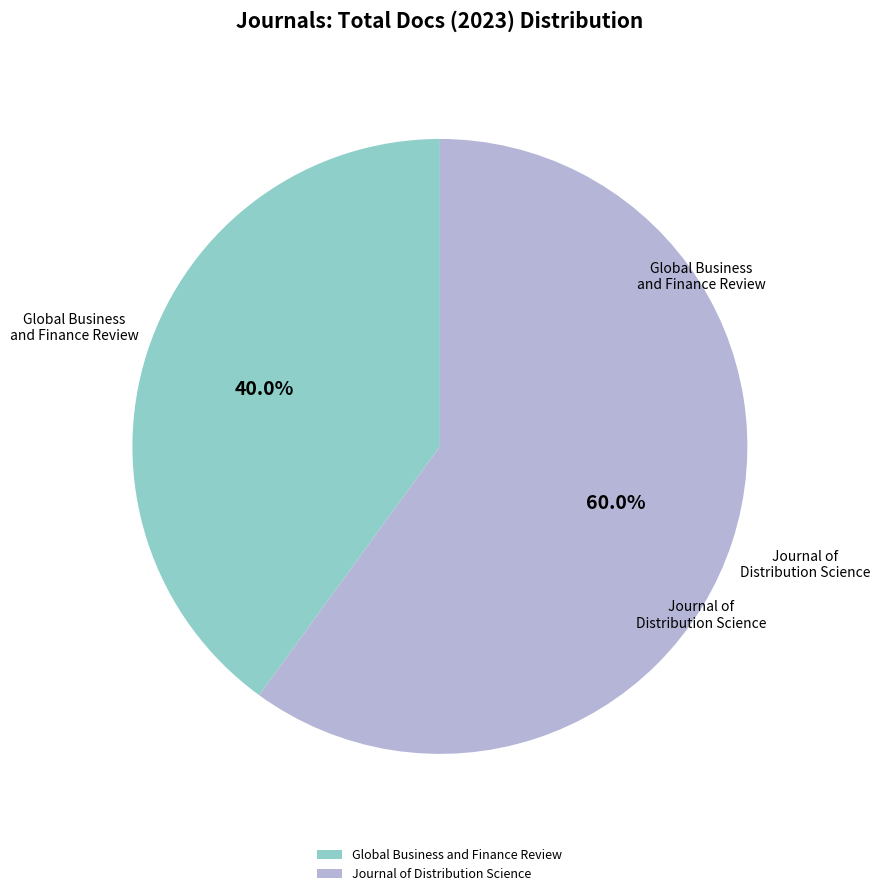

To the nearest percent, what portion does Journal of Distribution Science represent?

60%